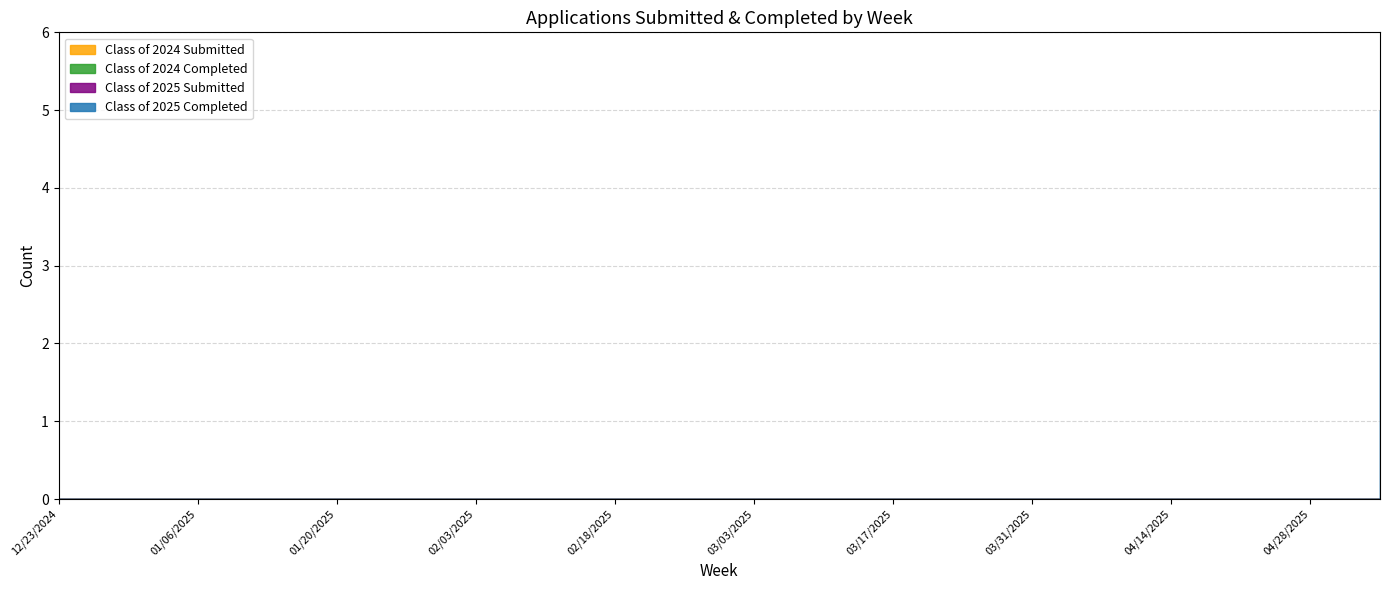

The value of Class of 2025 Completed at 02/18/2025 is 0. True or false?

True